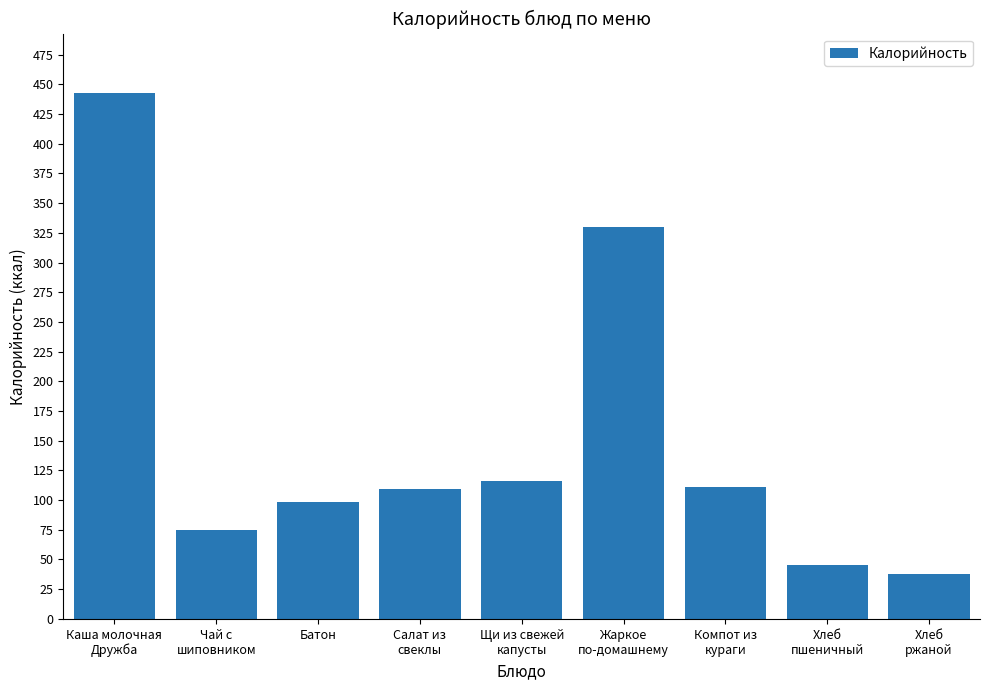

What is the ratio of the value at Щи из свежей
капусты to the value at Чай с
шиповником?

1.5